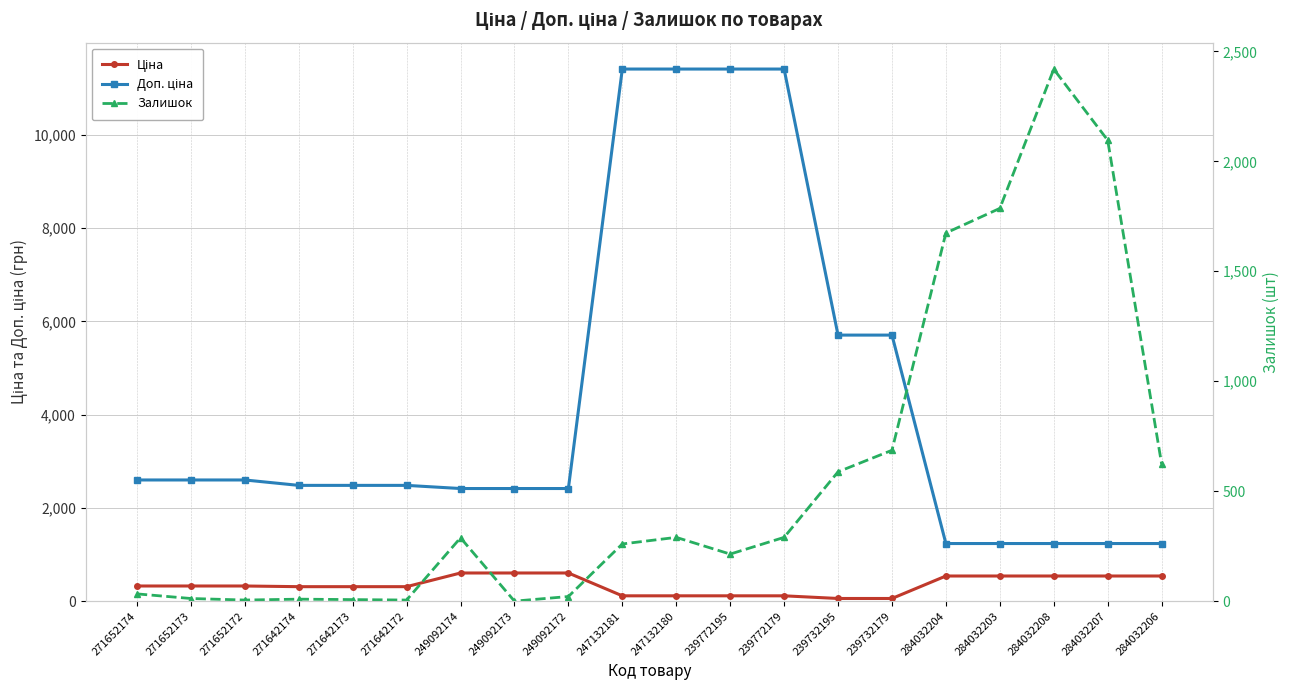

What is the minimum value for Ціна?

57.0